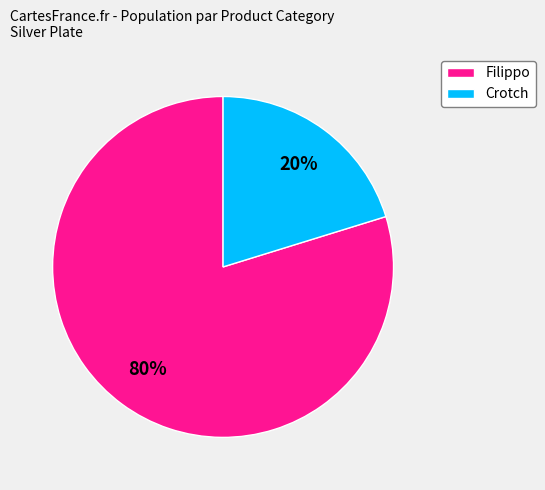

Is the sum of Crotch and Filippo greater than half?

Yes